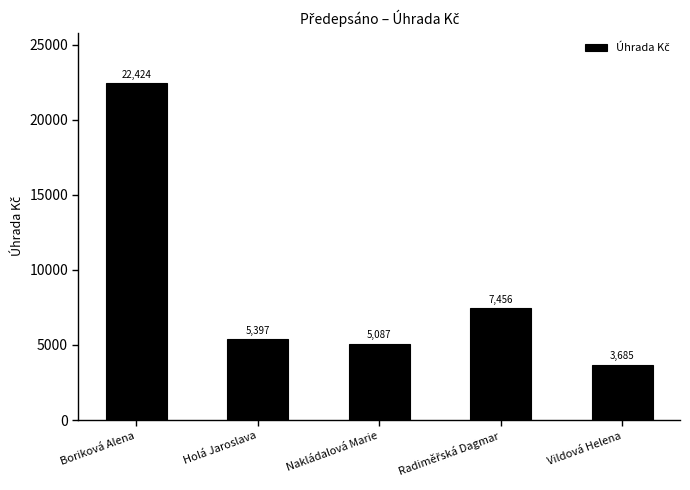

What is the label of the 5th bar from the right?

Boriková Alena